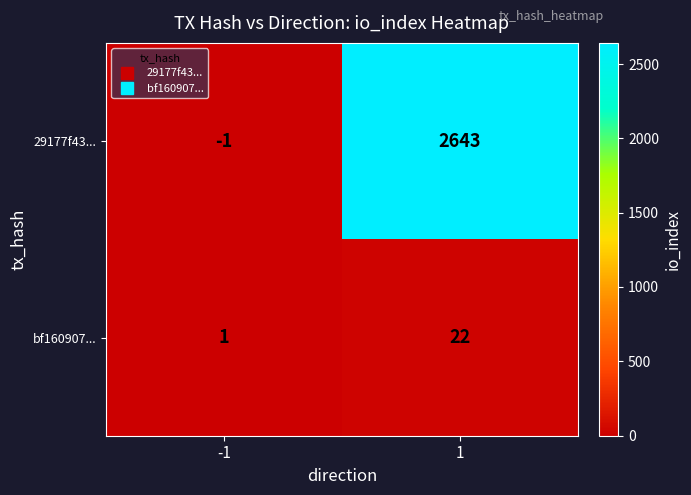

Reading left to right, extract all data points from this chart.

29177f43...: -1	2643
bf160907...: 1	22